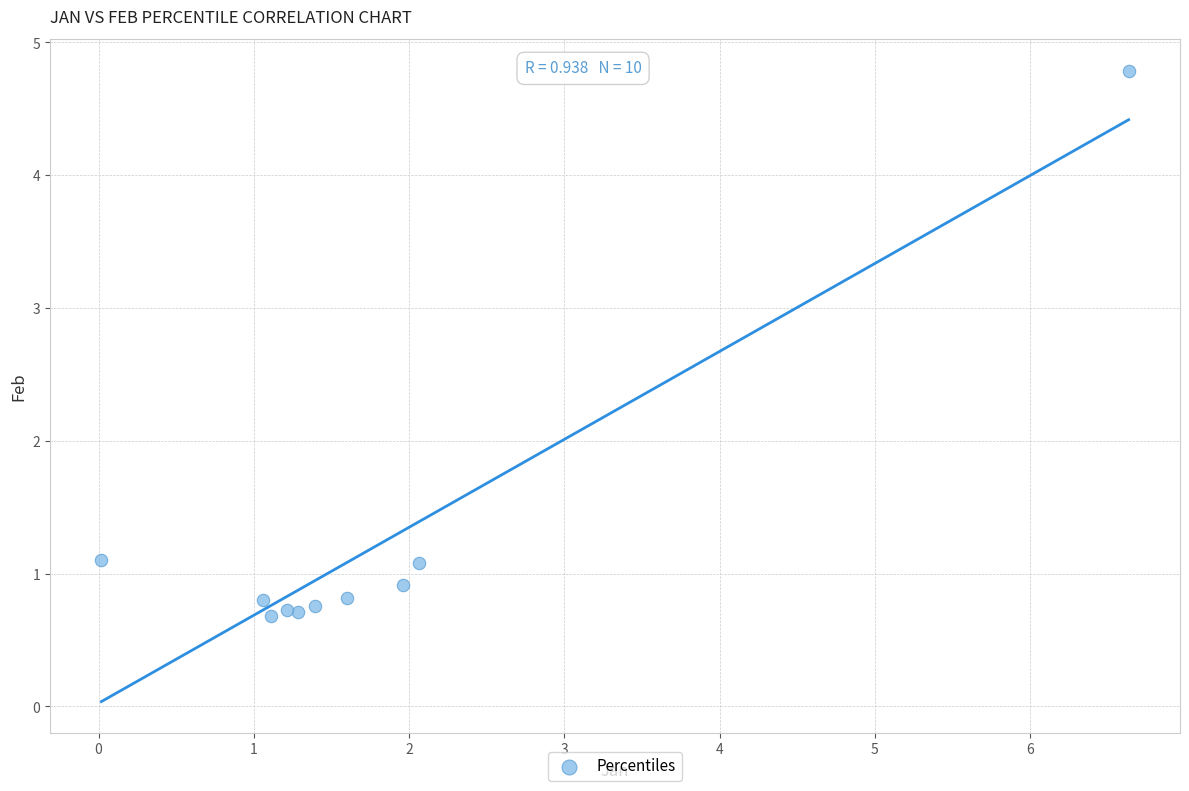

What is the average Y value?

1.2